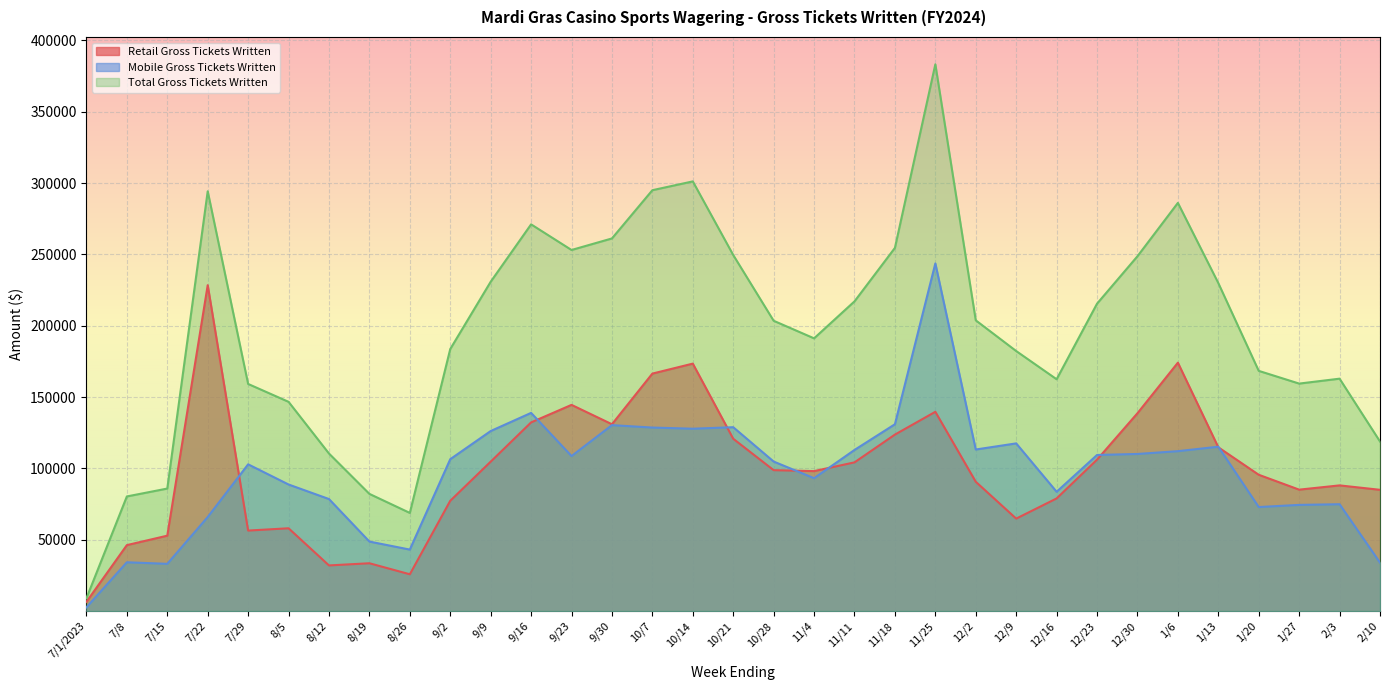

At which label does Retail Gross Tickets Written reach its peak?

7/22